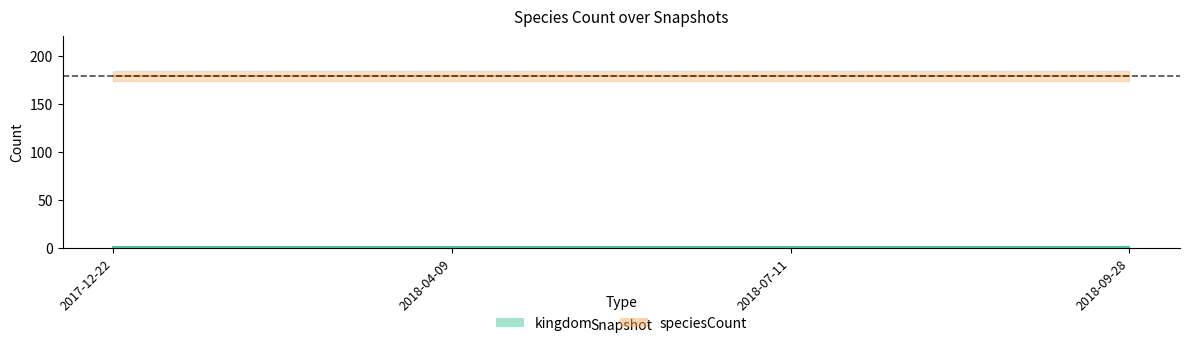

What is the sum of all speciesCount values?

716